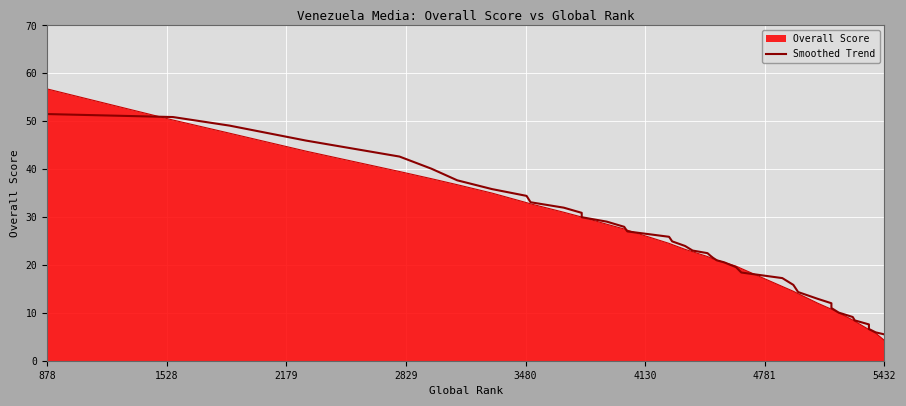

Does the chart display data point markers on the line(s)?

No